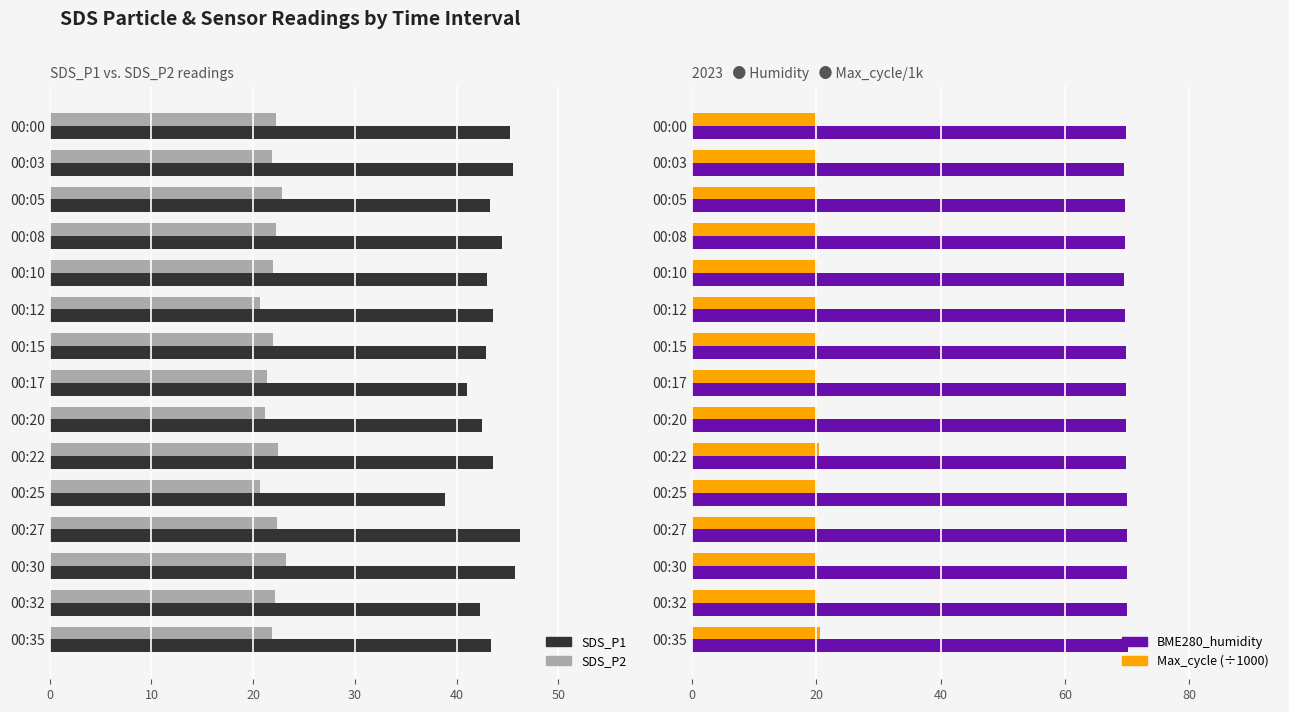

How many bars are there in total?

60